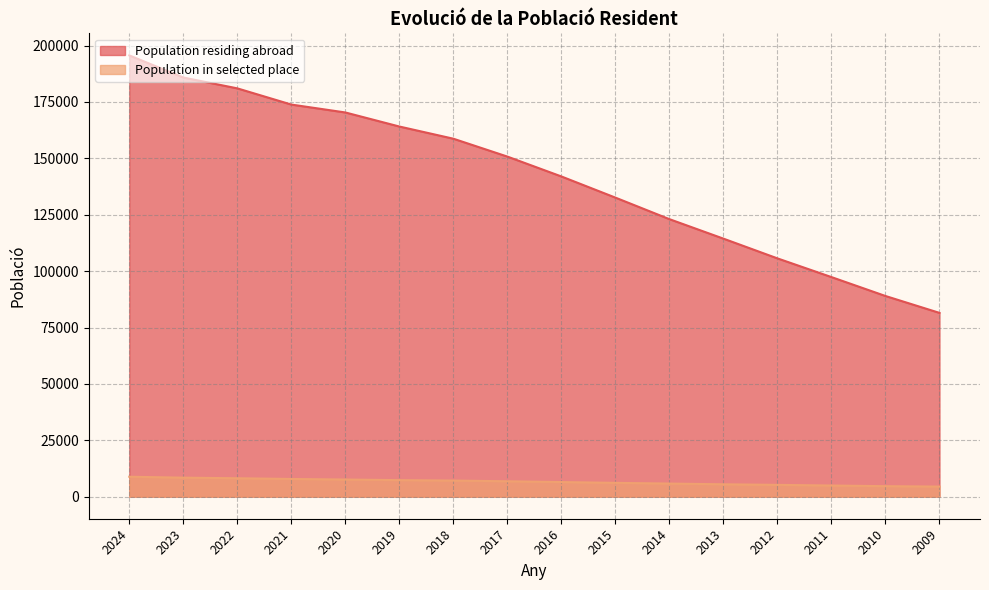

Rank the categories by Population in selected place value from highest to lowest.

2024, 2023, 2022, 2021, 2020, 2019, 2018, 2017, 2016, 2015, 2014, 2013, 2012, 2011, 2010, 2009